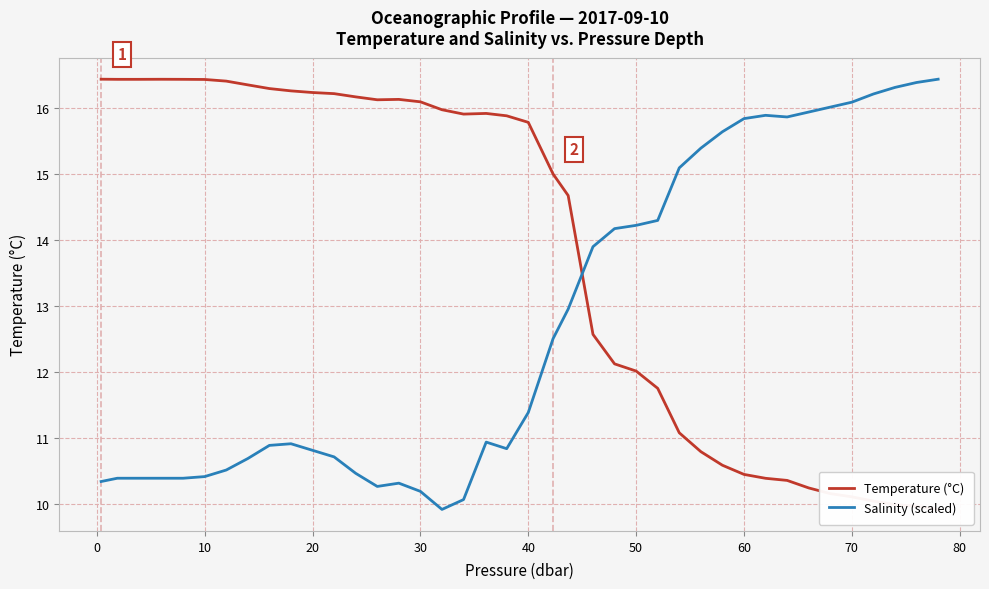

What is the lowest value of the Salinity (scaled) series?

9.9